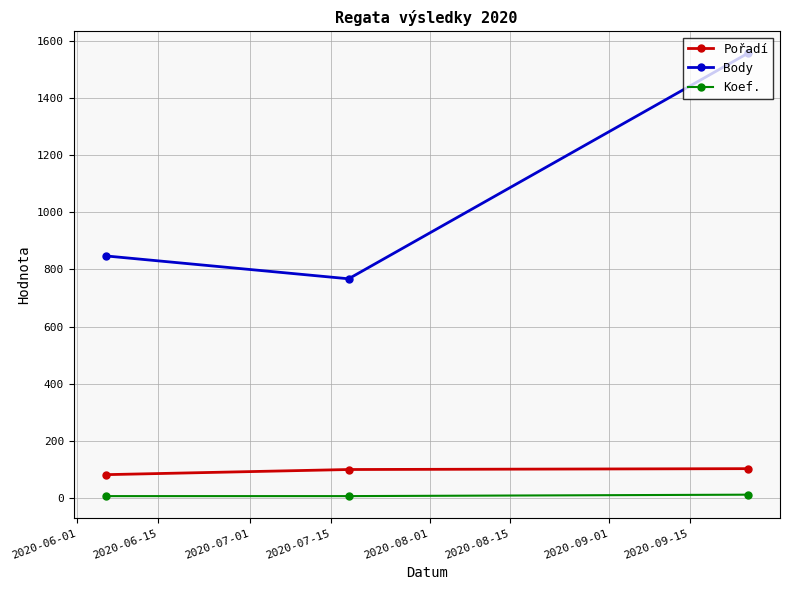

What is the sum of all Pořadí values?

285